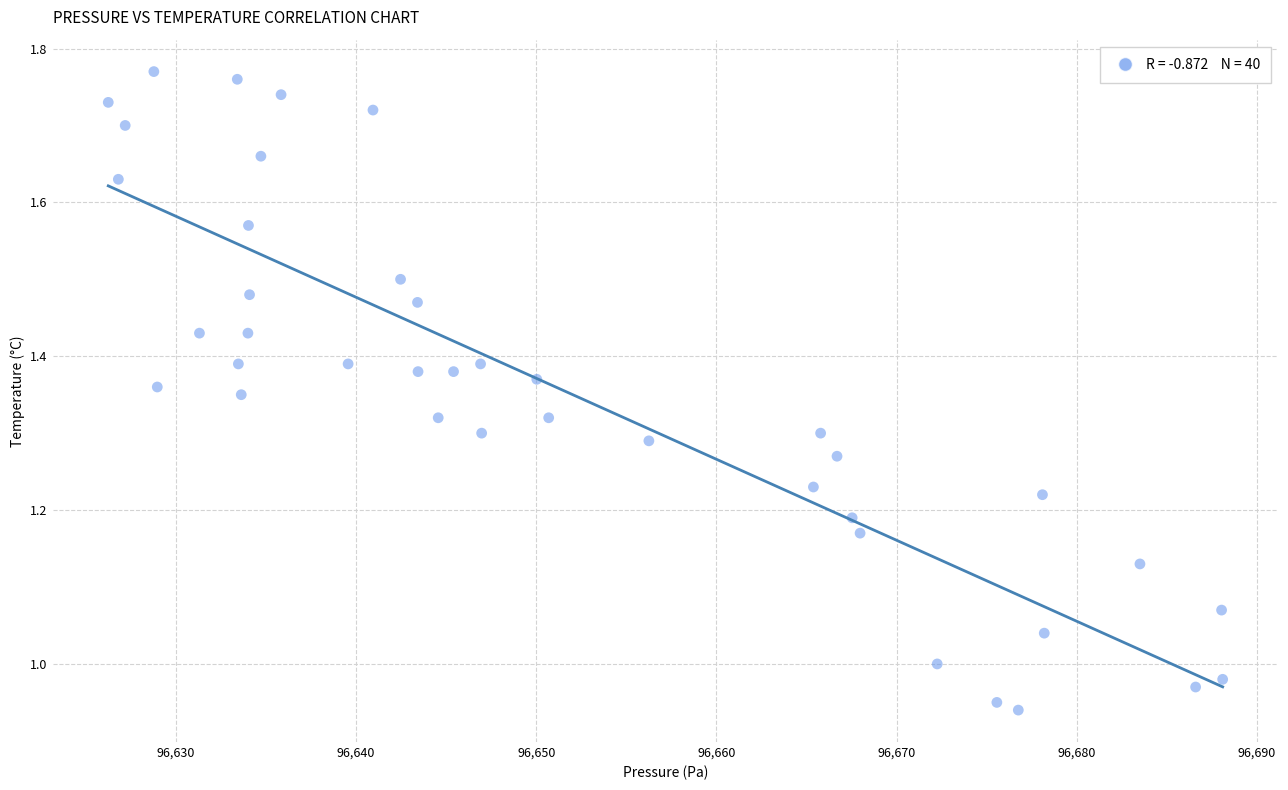

What is the range of X values (max minus min)?

61.8